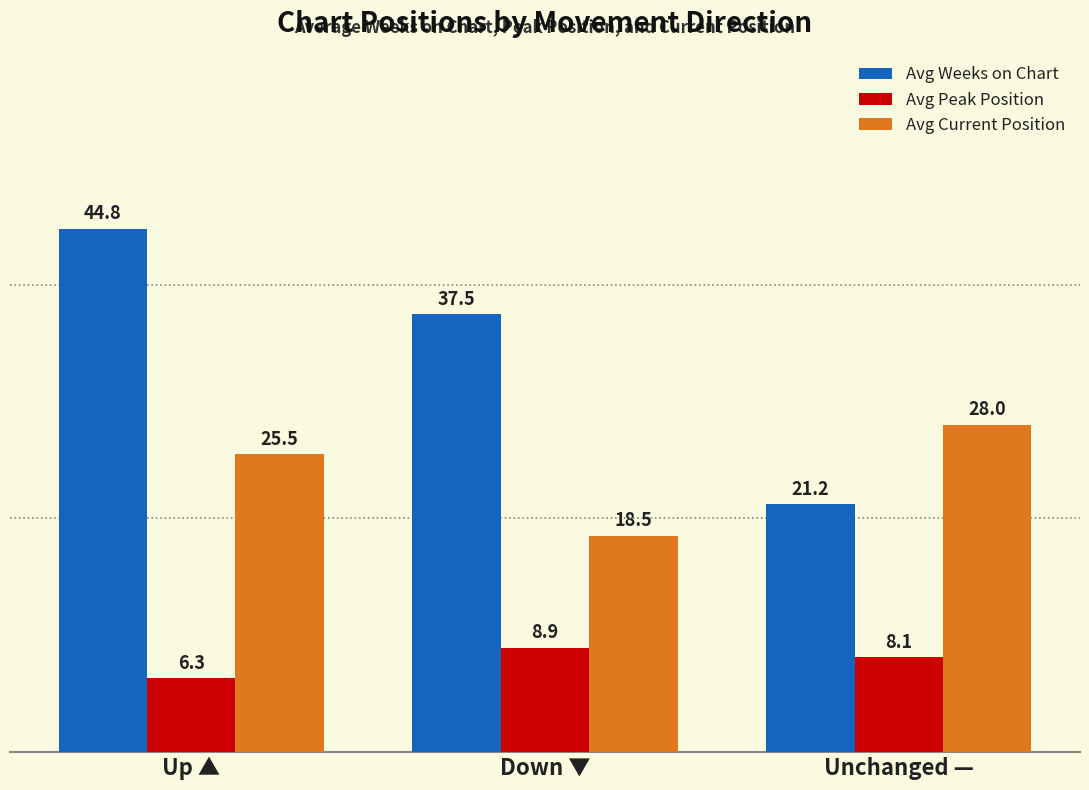

Which series has the widest spread of values?

Avg Weeks on Chart